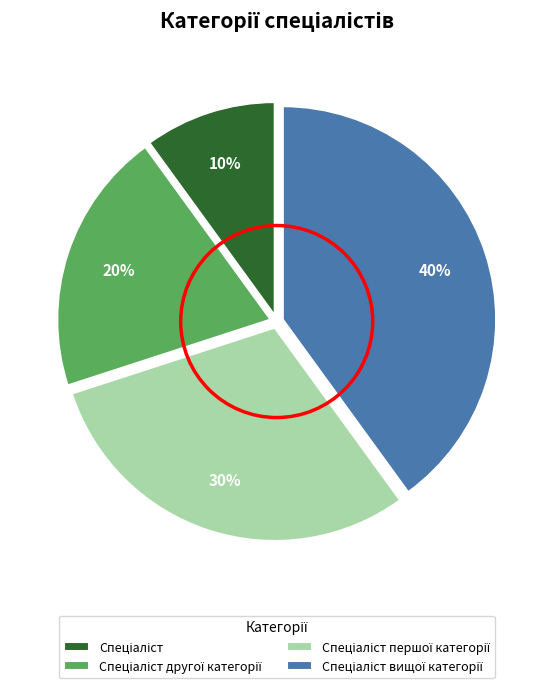

Is there any slice that represents more than half of the pie?

No